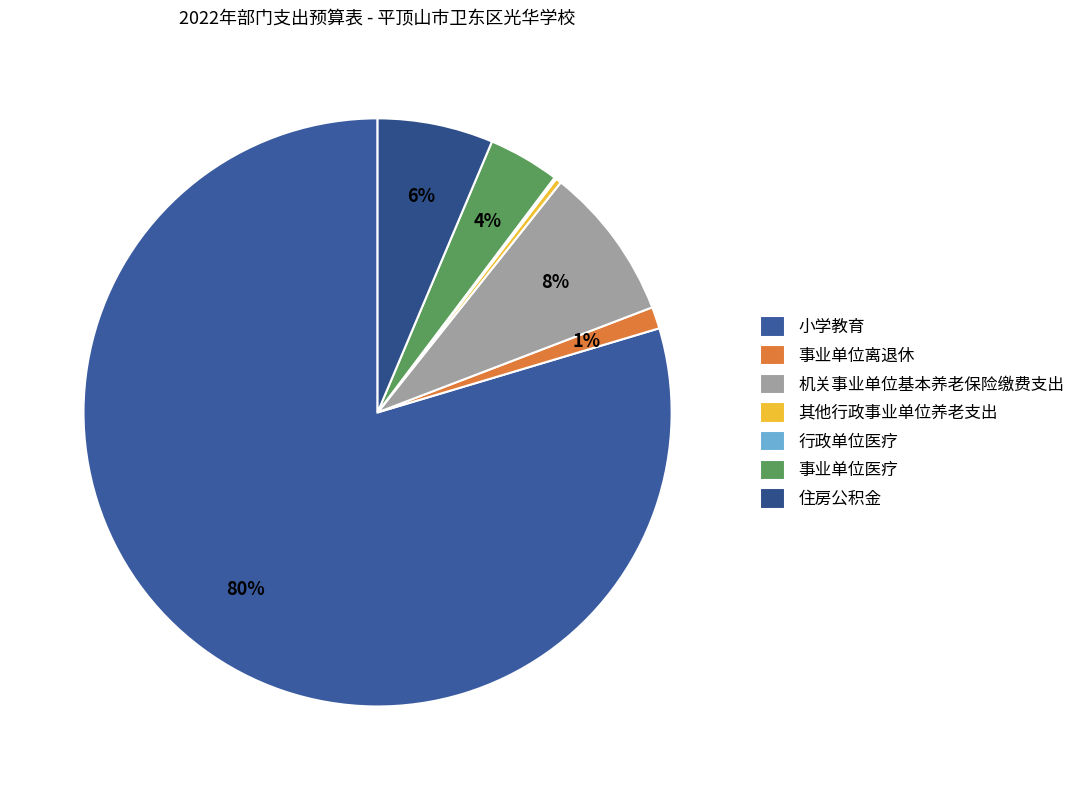

What is the smallest slice in the pie chart?

行政单位医疗